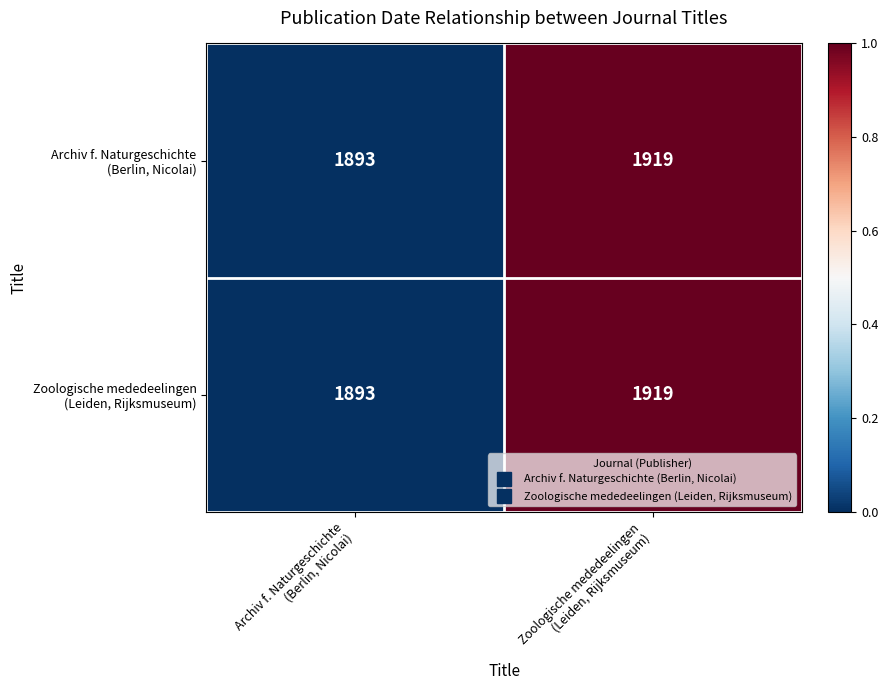

What is the minimum value shown in the chart?

1893